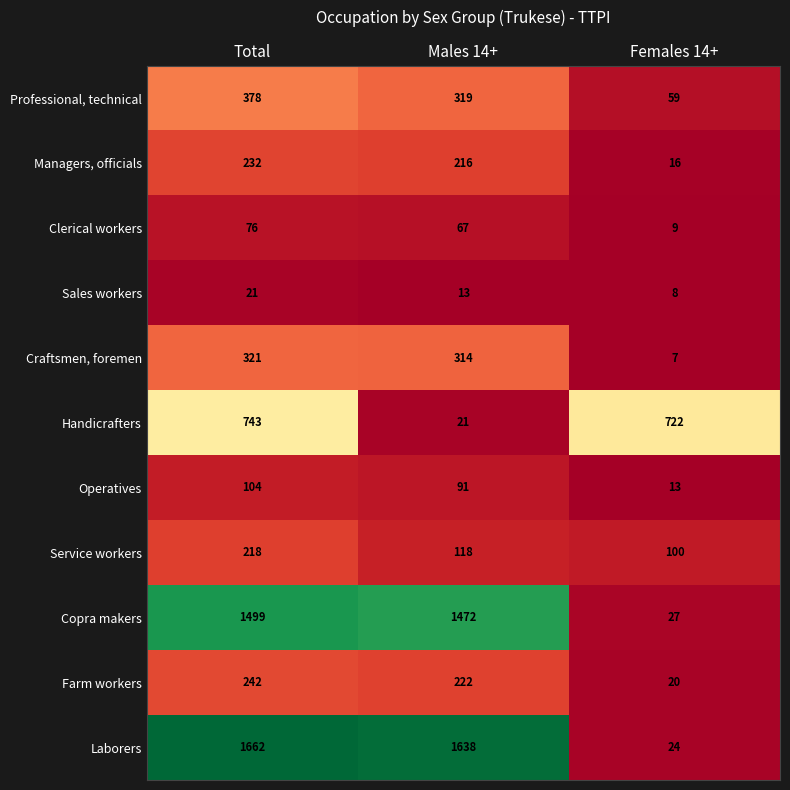

What is the highest value of the Farm workers series?

242